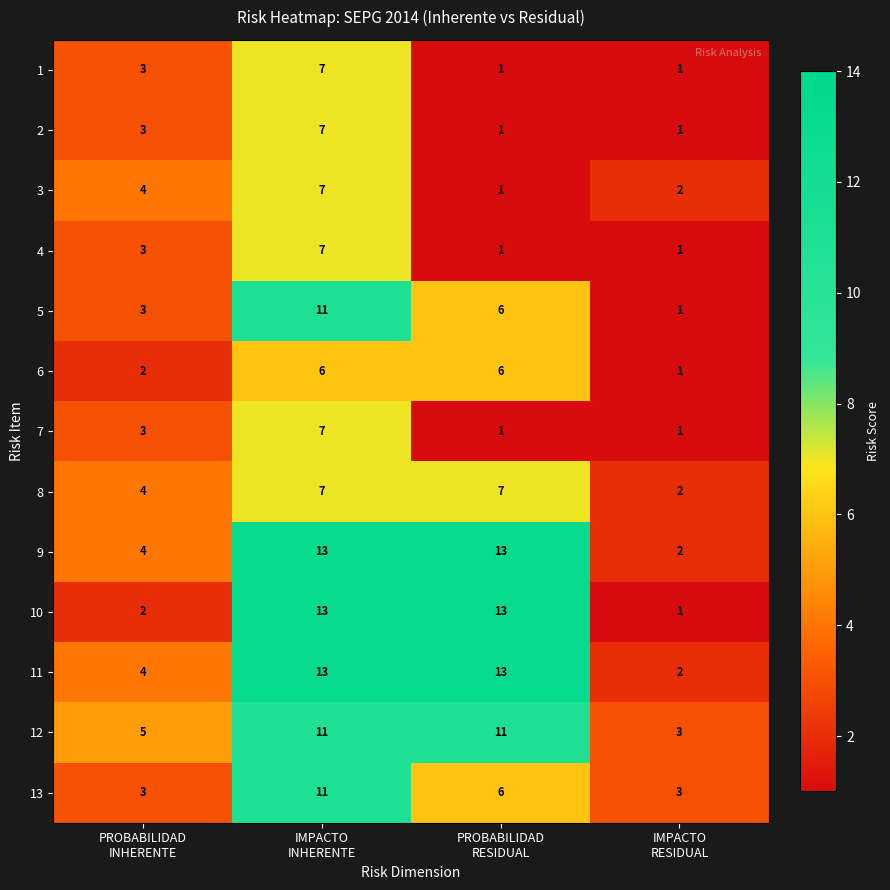

How many 11 values are between 4 and 13?

3